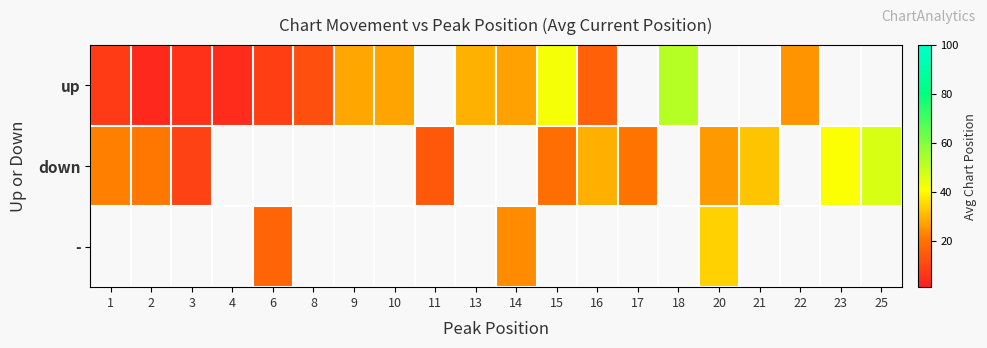

At which label is up closest to 27?

14